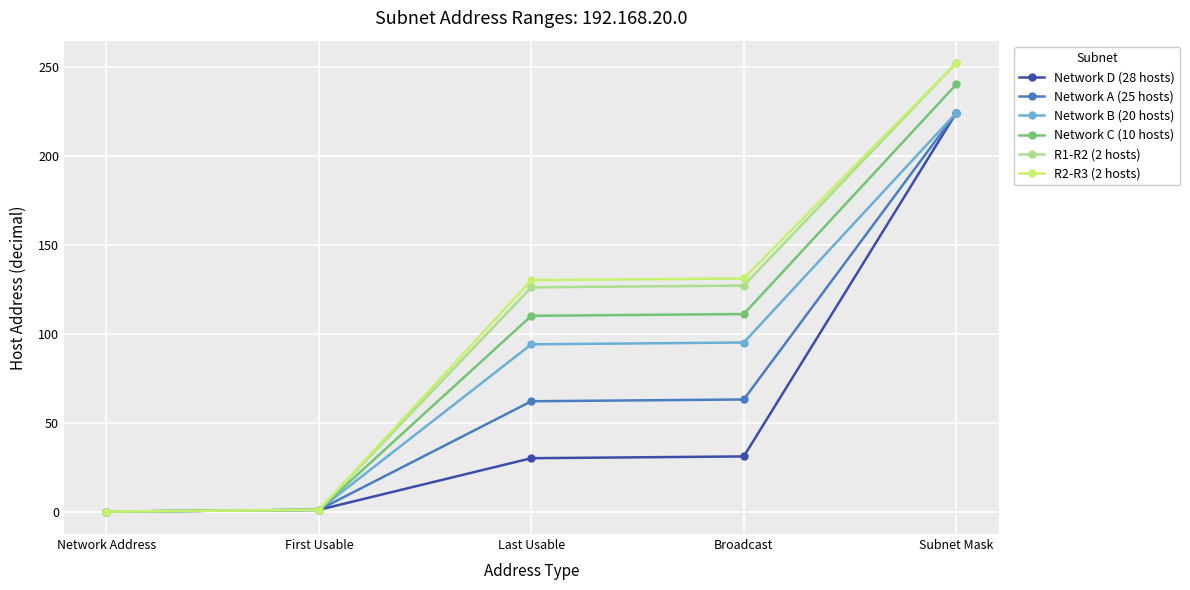

What is the total value across all series at Last Usable?

552